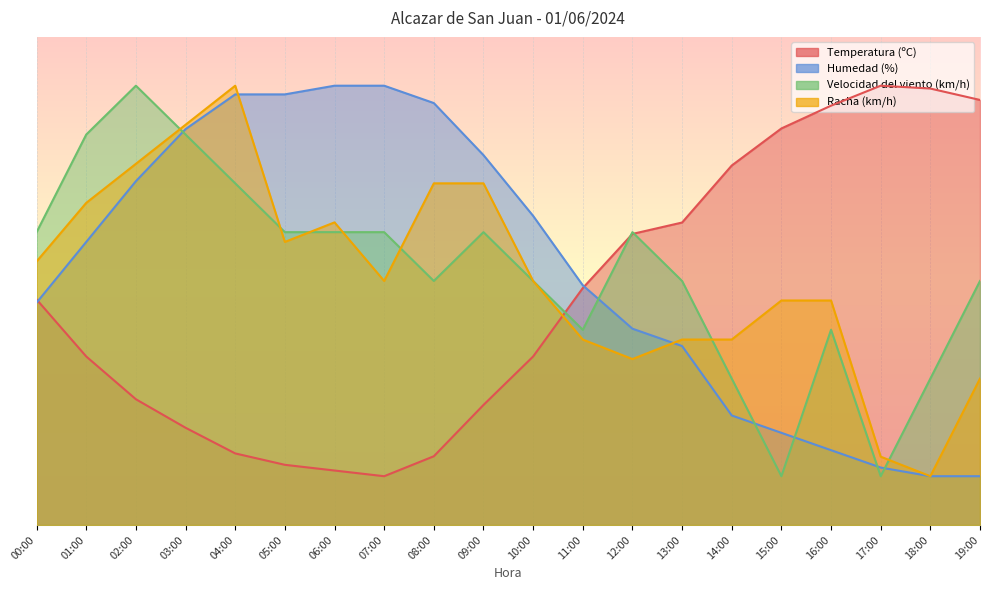

How many interior local valleys does the Temperatura (ºC) series have?

1